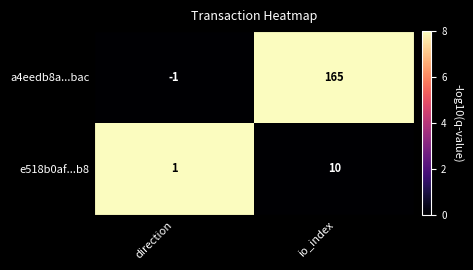

Where is e518b0af...b8 nearest to the value 5?

direction